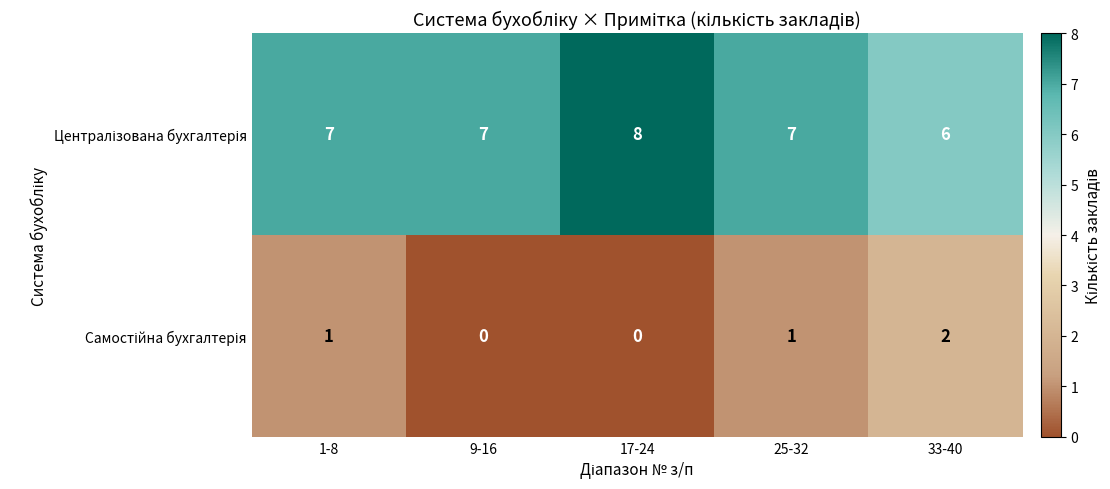

At how many categories does at least one series exceed 5?

5